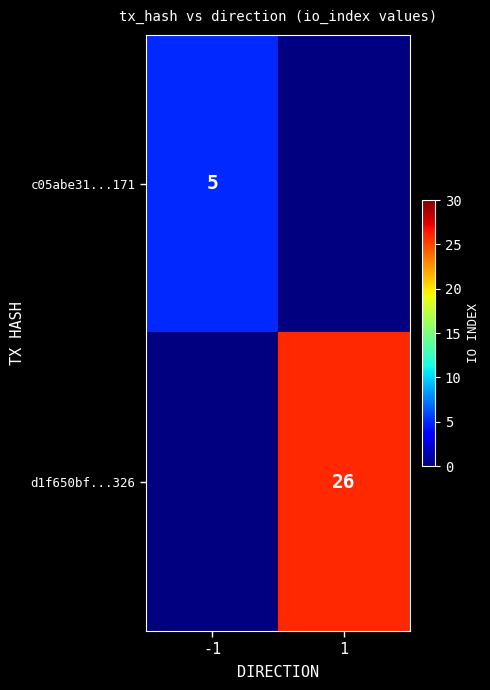

What is the maximum value shown in the chart?

26.0